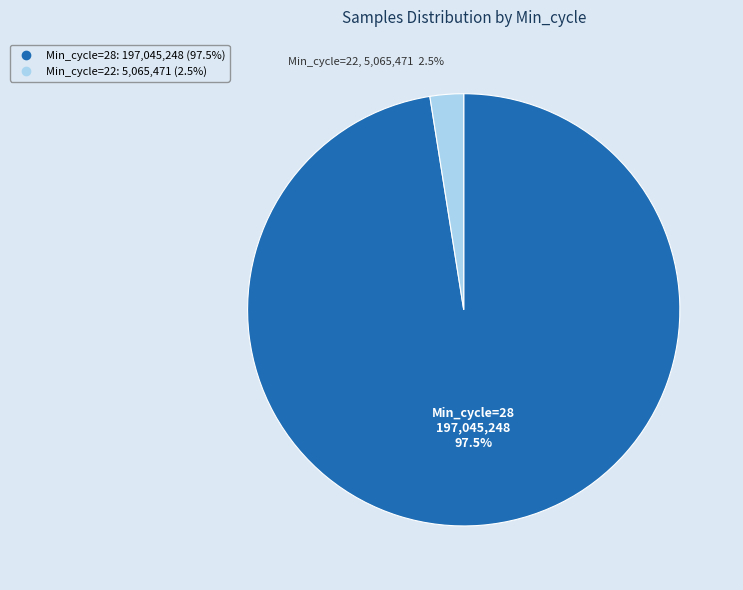

Is there any slice that represents more than half of the pie?

Yes